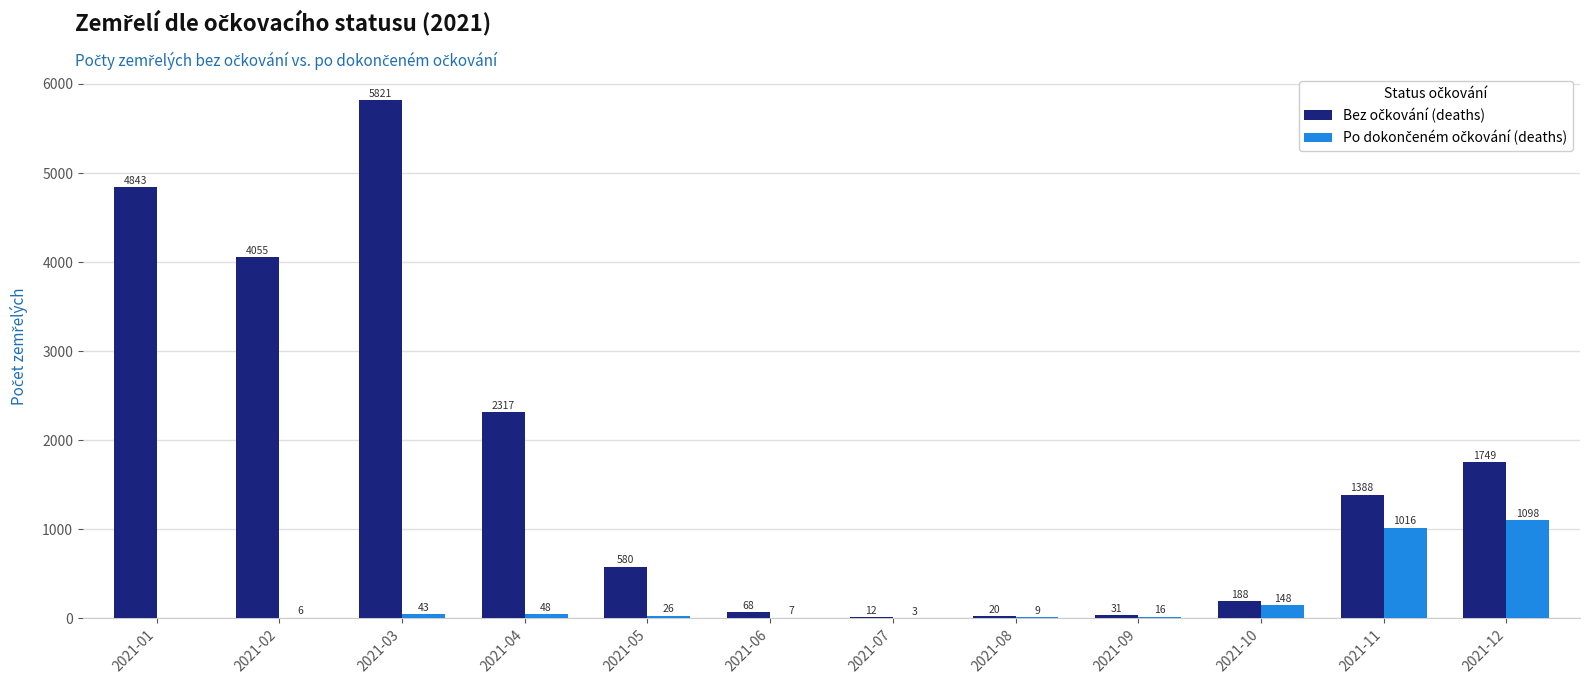

What is the greatest value displayed?

5821